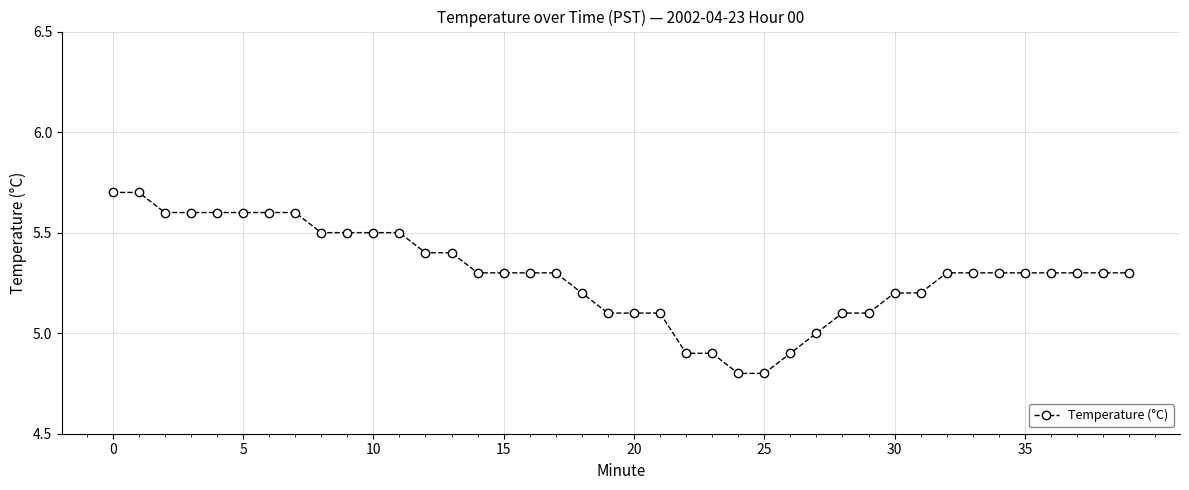

What is the value of the 7th point from the left?

5.6